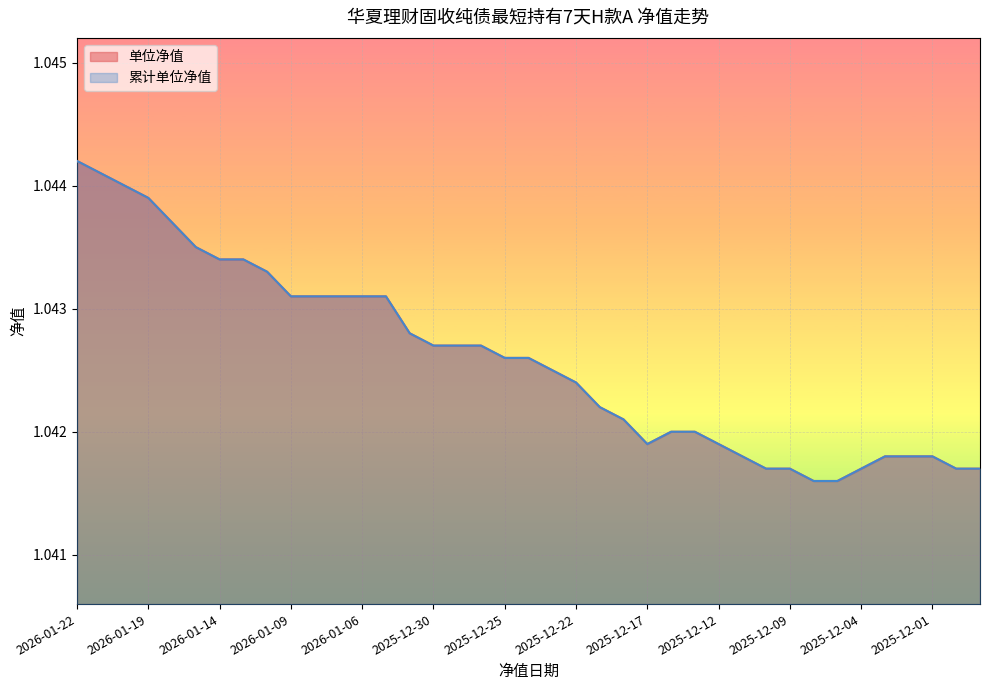

Reading left to right, transcribe all the data shown in this chart.

单位净值: 1.0	1.0	1.0	1.0	1.0	1.0	1.0	1.0	1.0	1.0	1.0	1.0	1.0	1.0	1.0	1.0	1.0	1.0	1.0	1.0	1.0	1.0	1.0	1.0	1.0	1.0	1.0	1.0	1.0	1.0	1.0	1.0	1.0	1.0	1.0	1.0	1.0	1.0	1.0
累计单位净值: 1.0	1.0	1.0	1.0	1.0	1.0	1.0	1.0	1.0	1.0	1.0	1.0	1.0	1.0	1.0	1.0	1.0	1.0	1.0	1.0	1.0	1.0	1.0	1.0	1.0	1.0	1.0	1.0	1.0	1.0	1.0	1.0	1.0	1.0	1.0	1.0	1.0	1.0	1.0